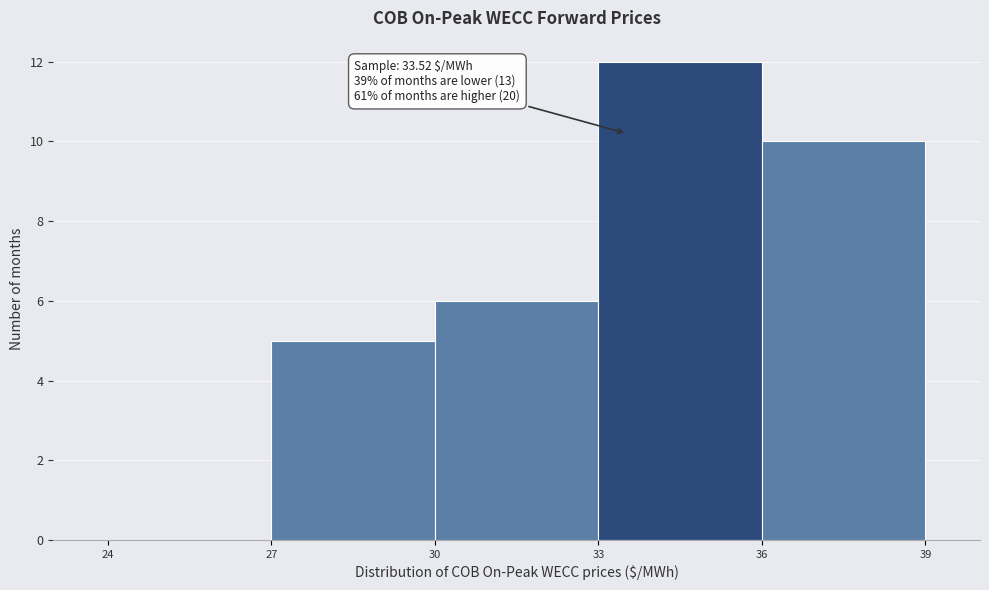

Over which range of the x-axis is the bar tallest?

33 to 36